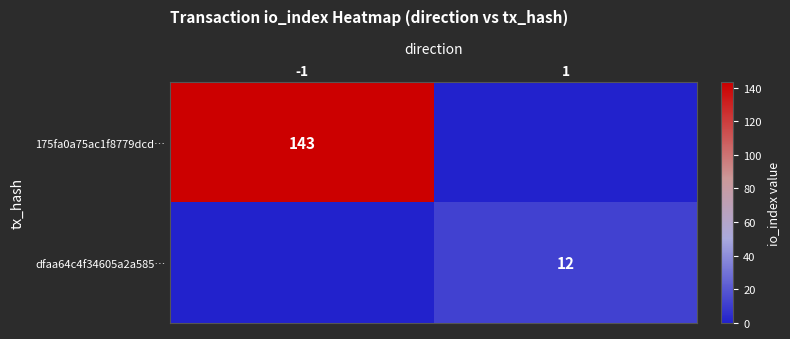

Is it true that 175fa0a75ac1f8779dcd… equals 60 at -1?

False